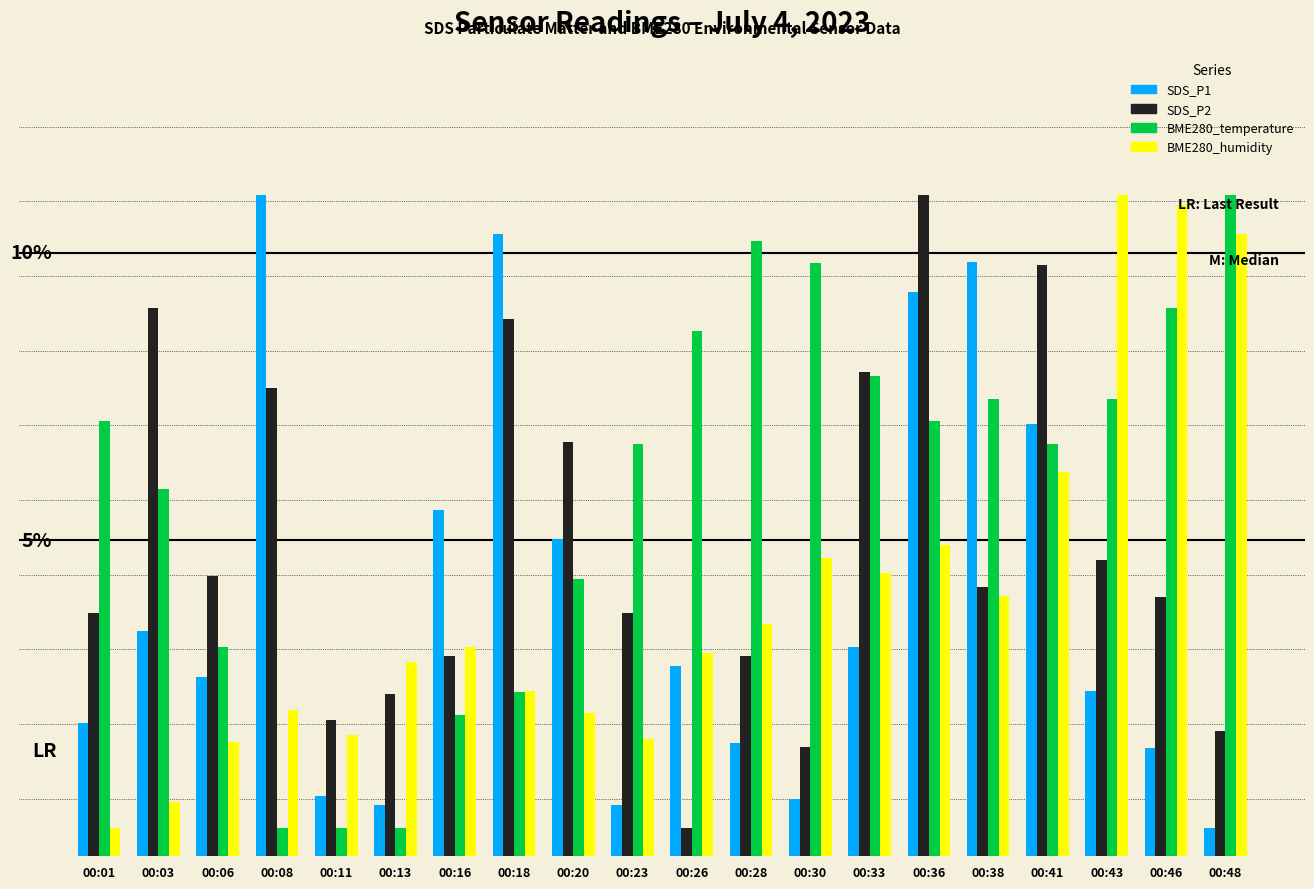

Which series has the largest total across all categories?

BME280_temperature